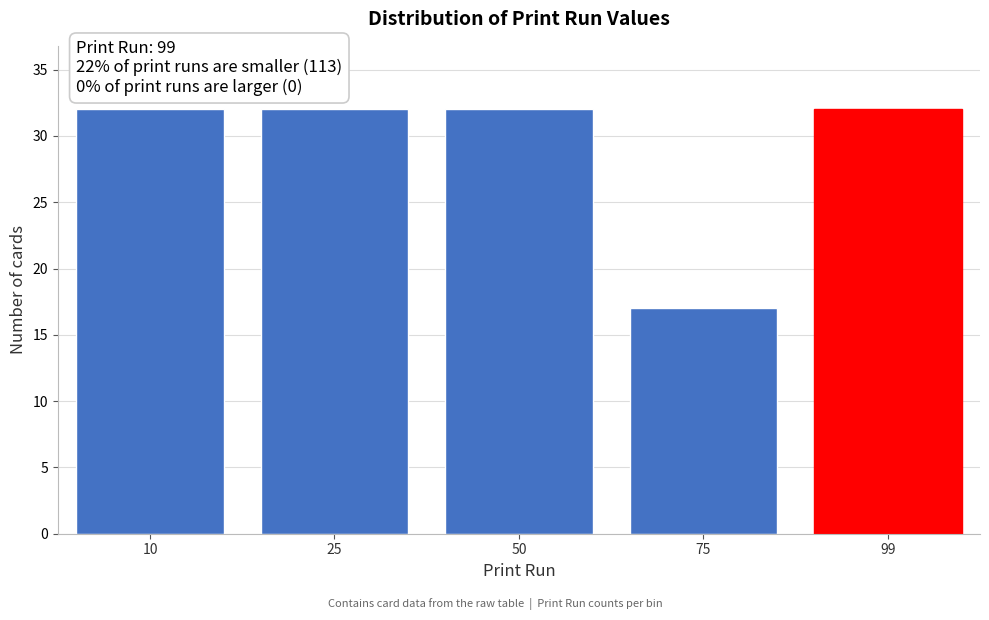

Reading right to left, extract all data points from this chart.

99=32	75=17	50=32	25=32	10=32